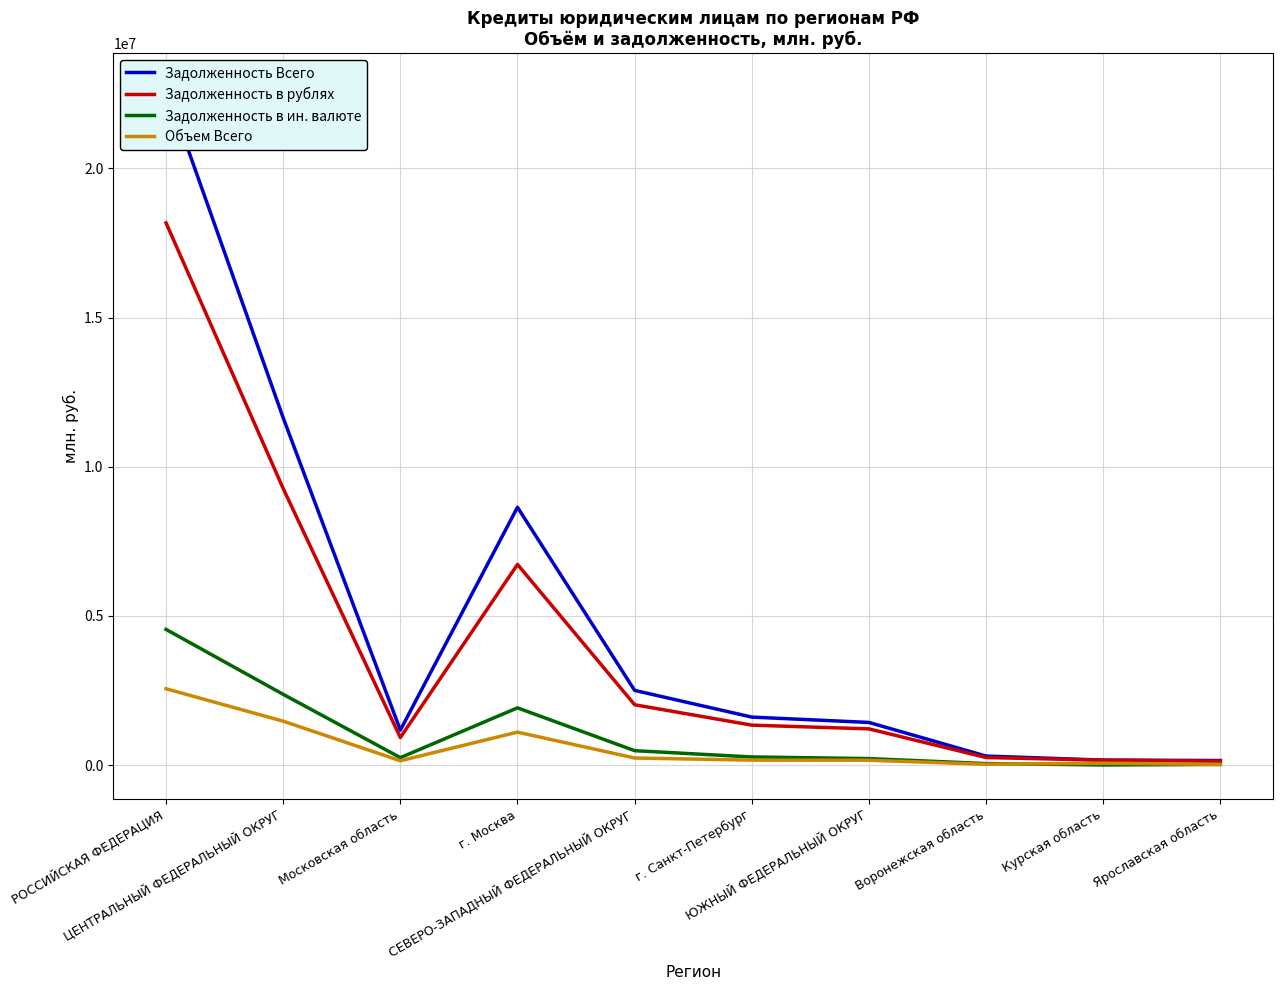

True or false: Задолженность Всего has more than 1 interior local peaks.

False